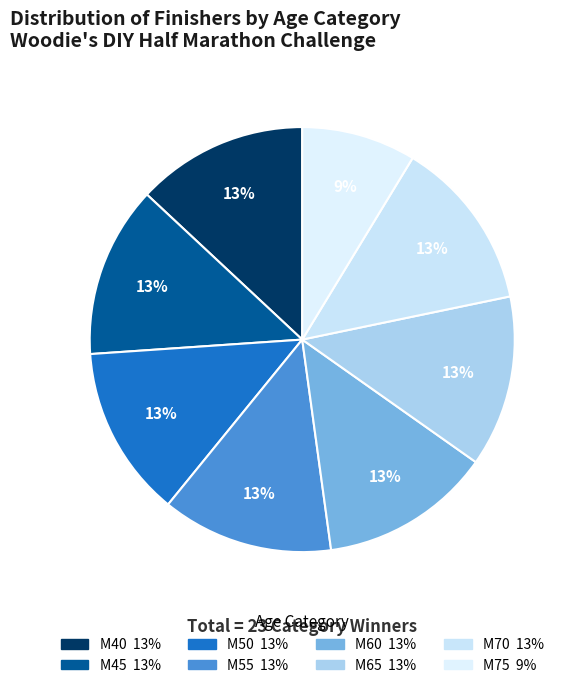

True or false: M60 accounts for 5% of the total.

False